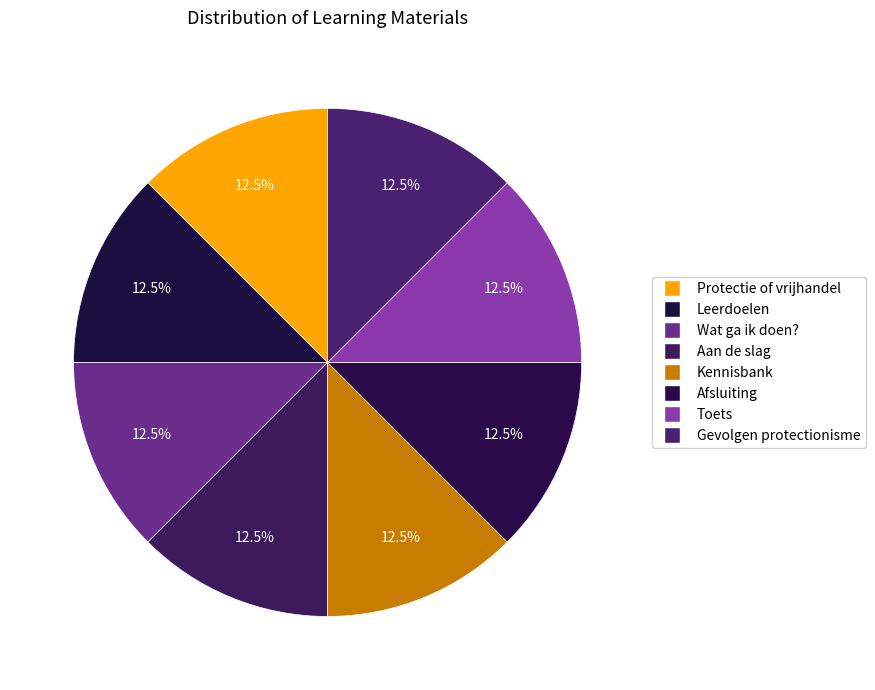

How many slices are in this pie chart?

8